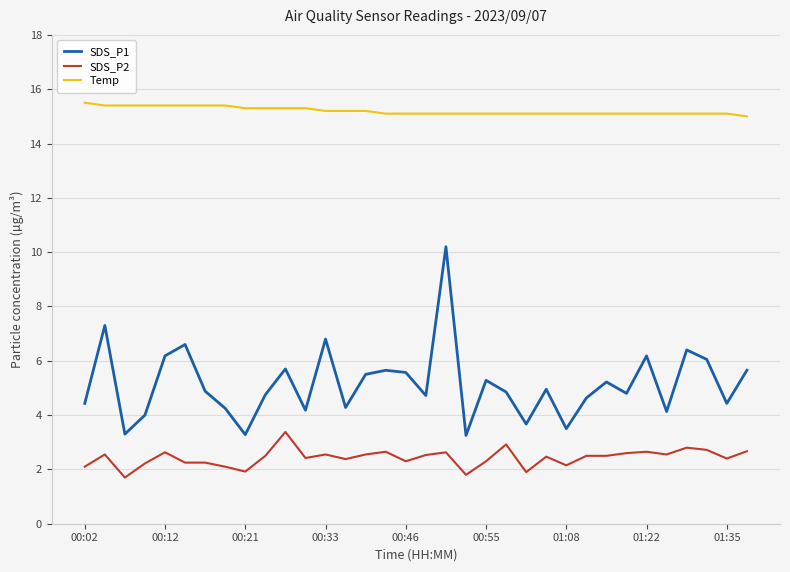

What is the minimum value shown in the chart?

1.7